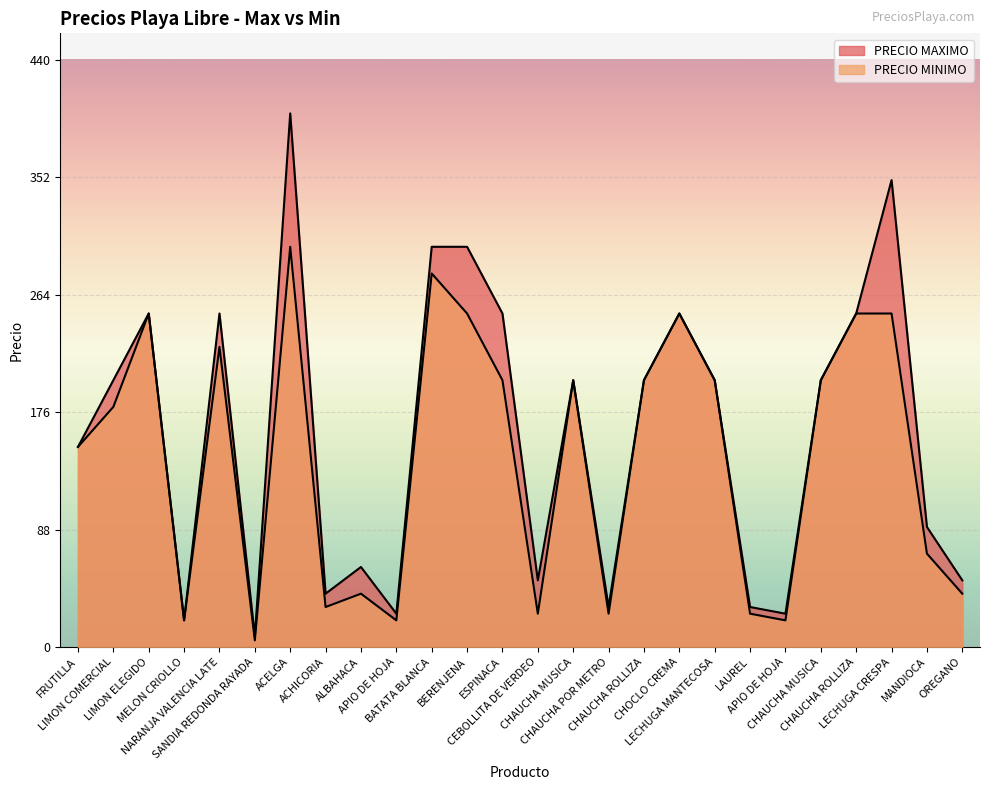

How many interior local peaks does the PRECIO MAXIMO series have?

7